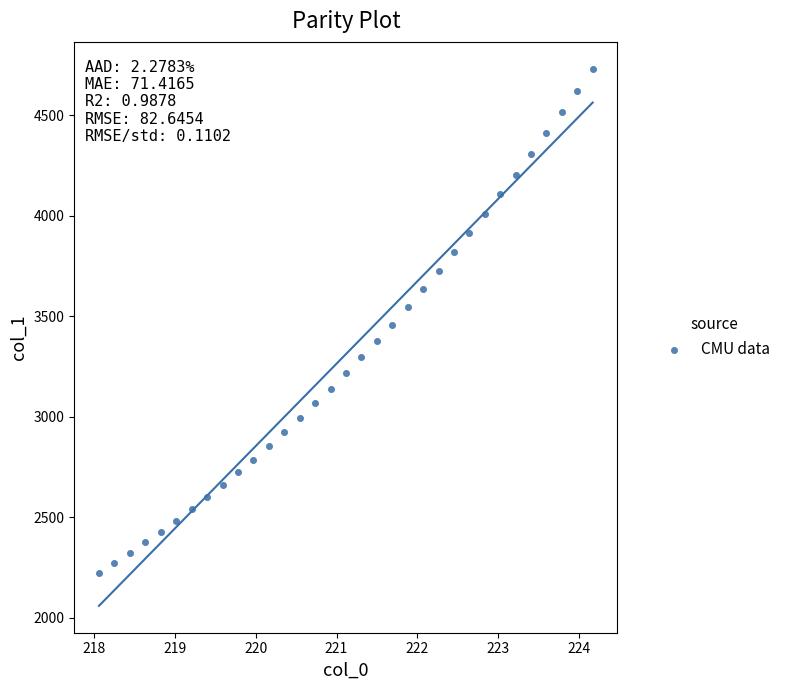

What is the range of X values (max minus min)?

6.1